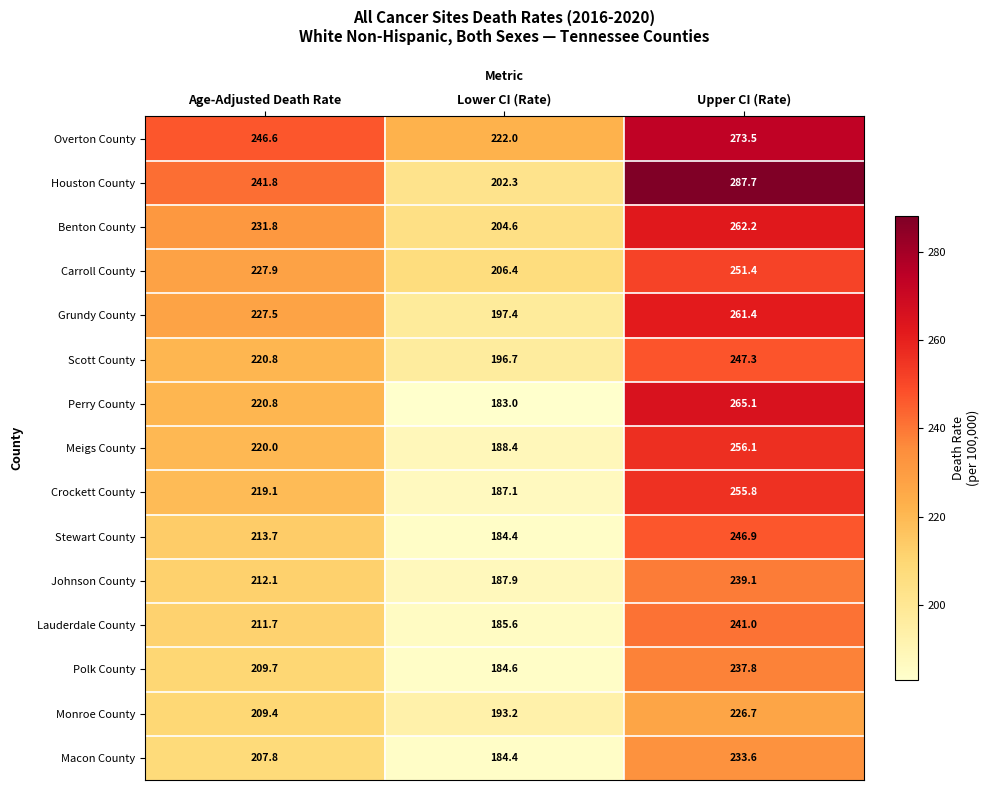

Which series has the largest total across all categories?

Overton County